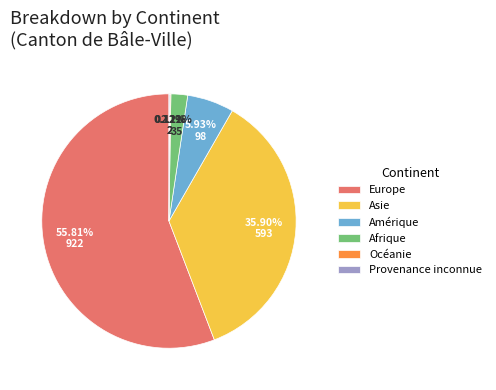

Between Europe and Afrique, which is larger?

Europe